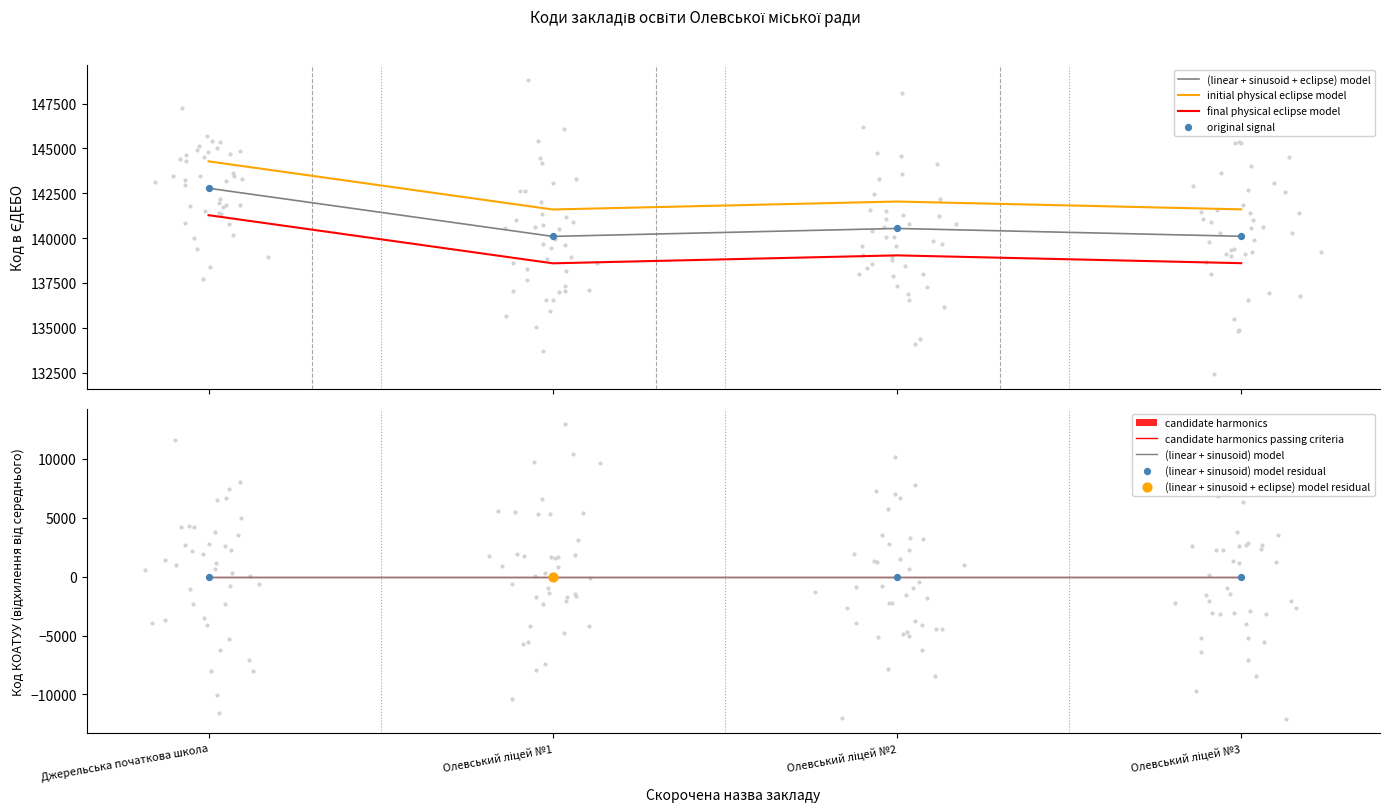

Between Джерельська початкова школа and Олевський ліцей №1, which is larger?

Джерельська початкова школа